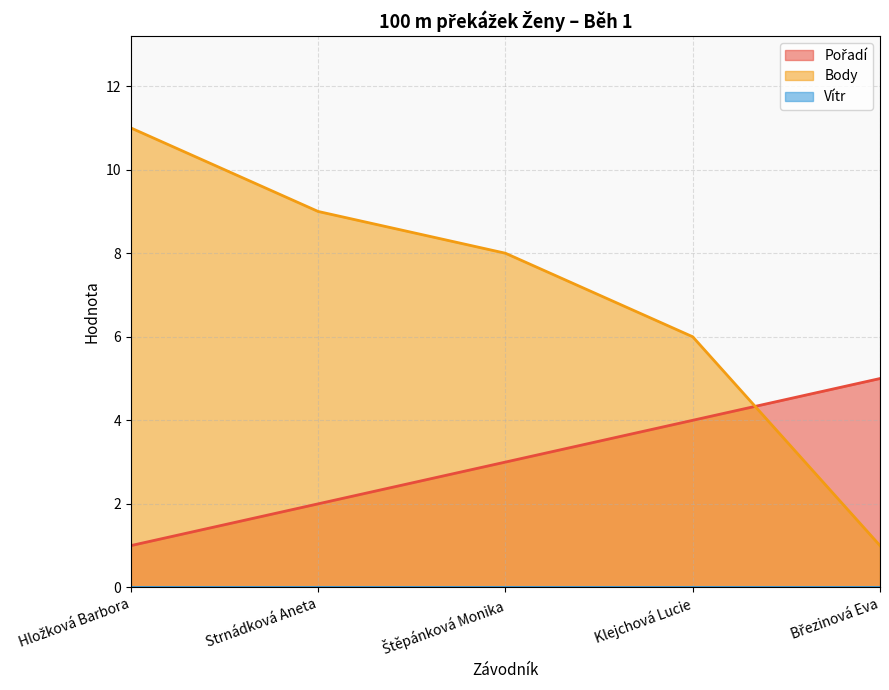

Which category has the highest value in the Body series?

Hložková Barbora